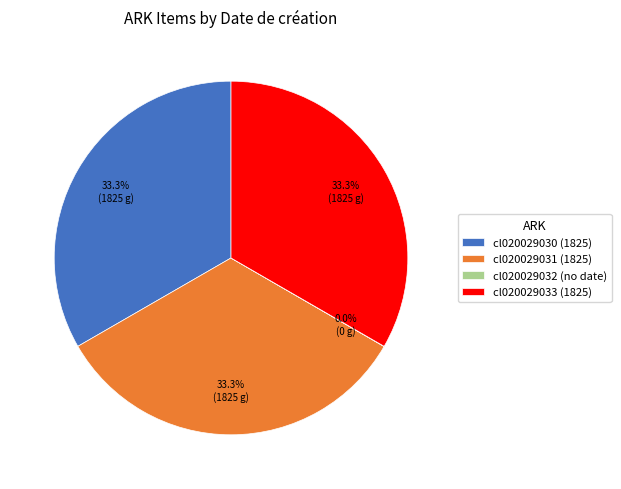

To the nearest percent, what is the difference between the largest and smallest slice percentages?

33%